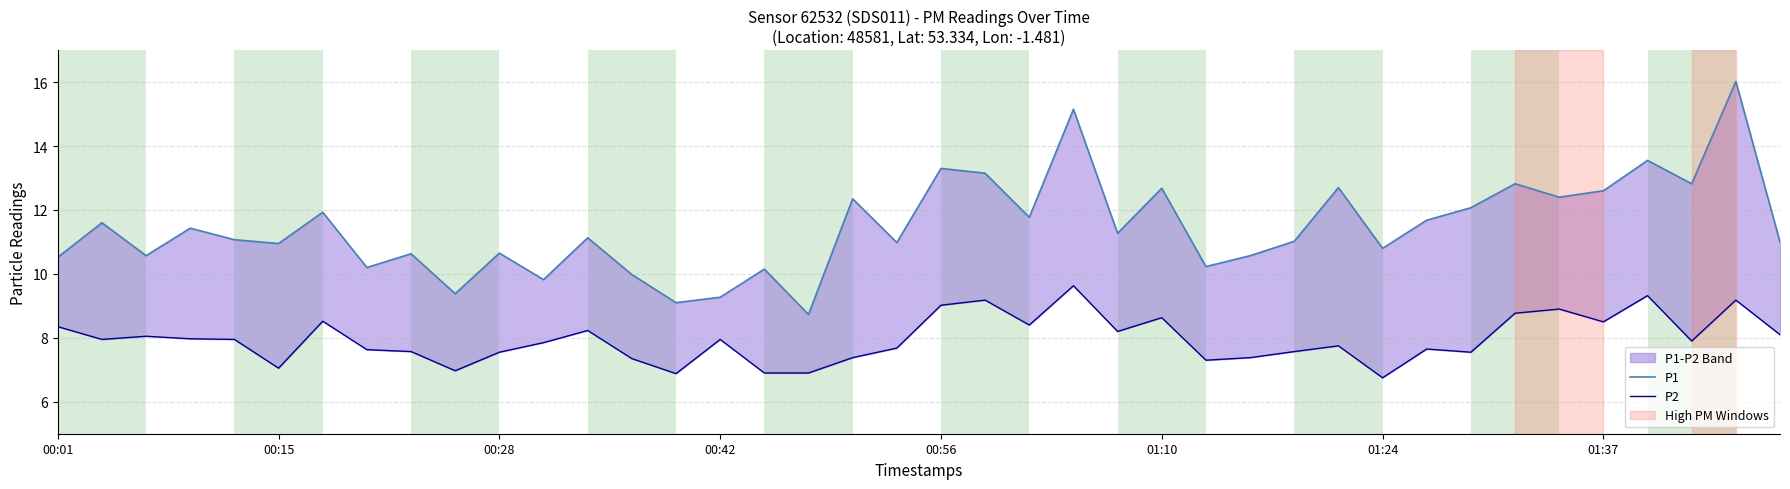

The value of P2 at 01:37 is 4.1. True or false?

False